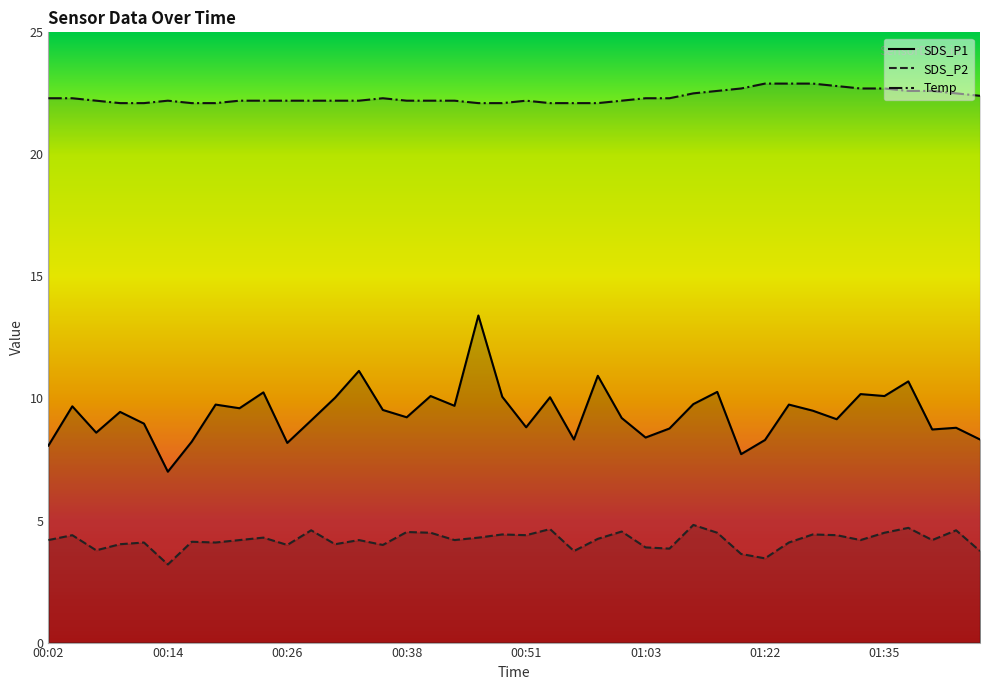

How many lines are shown in the chart?

3